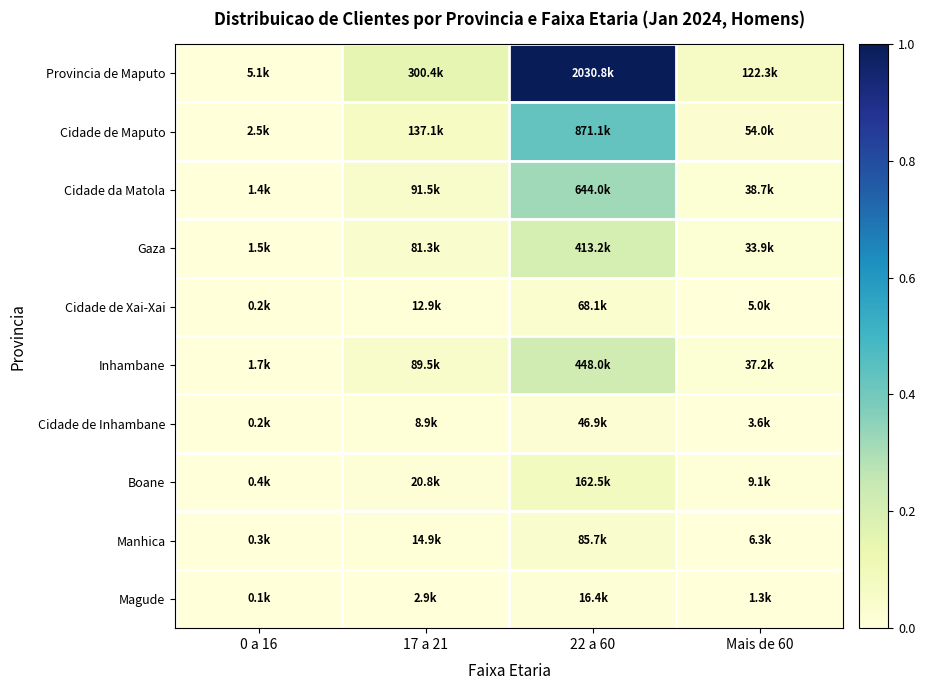

Between 0 a 16 and 17 a 21, which is larger?

17 a 21